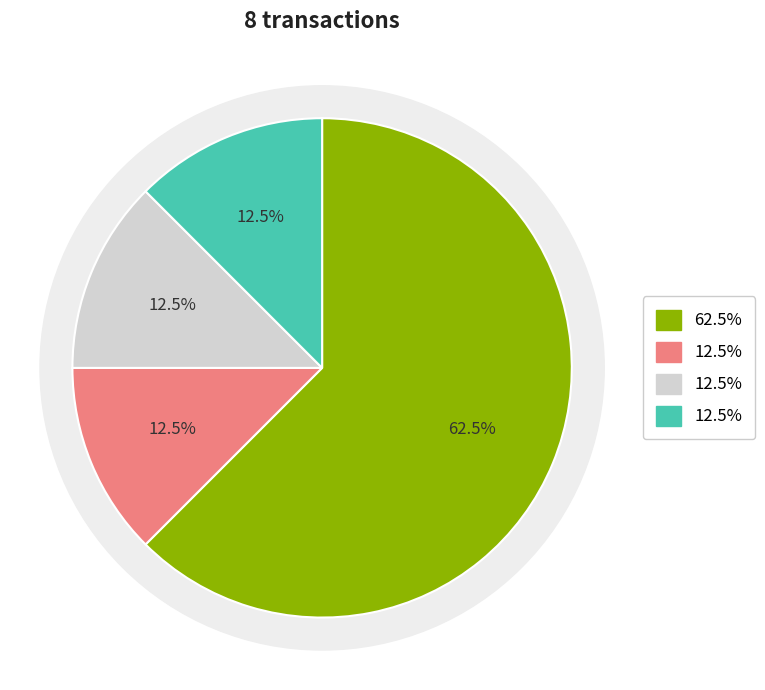

Count the number of slices in the pie.

4